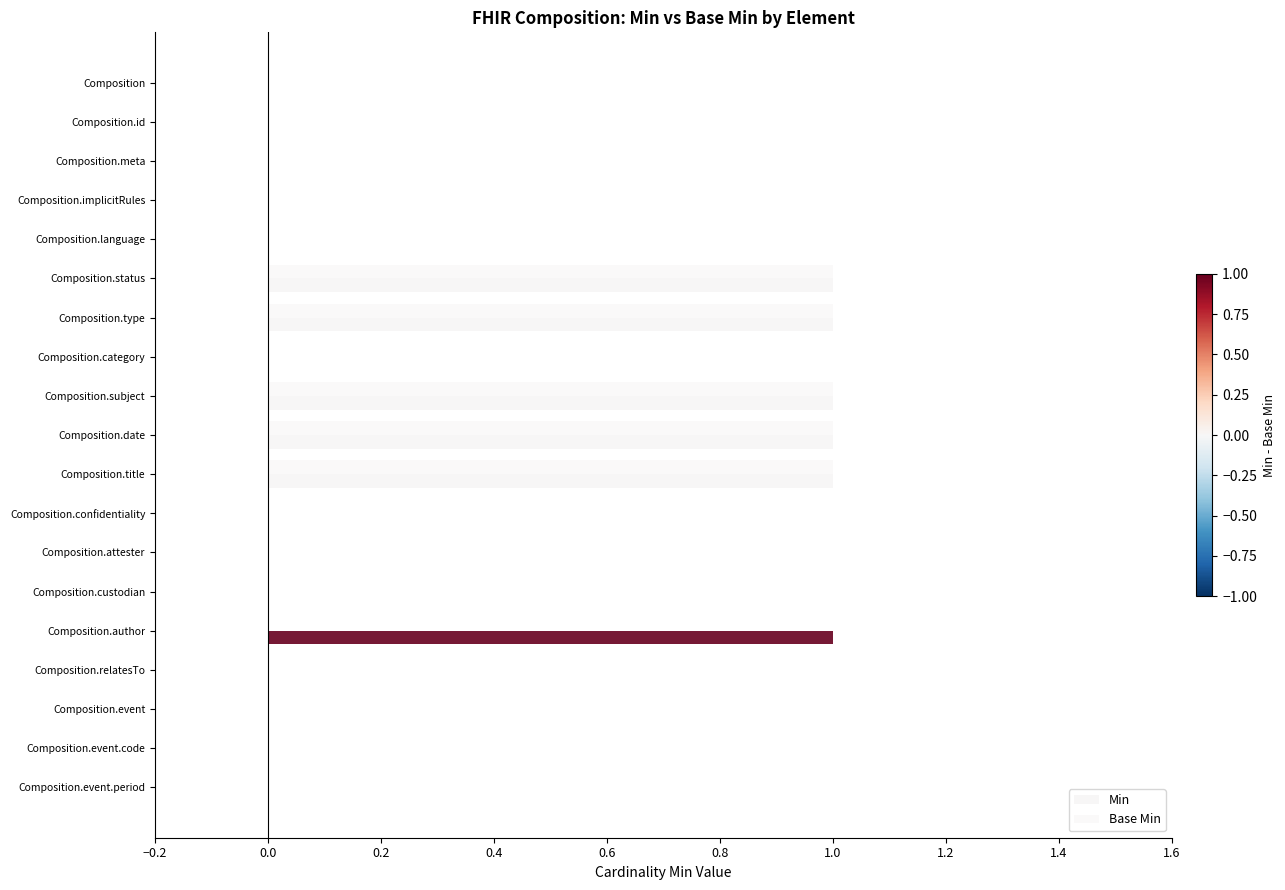

How many distinct data groups are displayed?

2